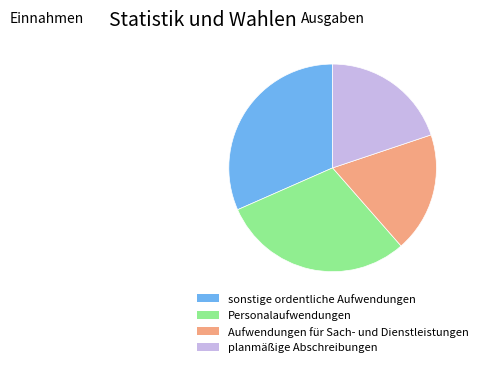

Rank the categories by value from lowest to highest.

Aufwendungen für Sach- und Dienstleistungen, planmäßige Abschreibungen, Personalaufwendungen, sonstige ordentliche Aufwendungen